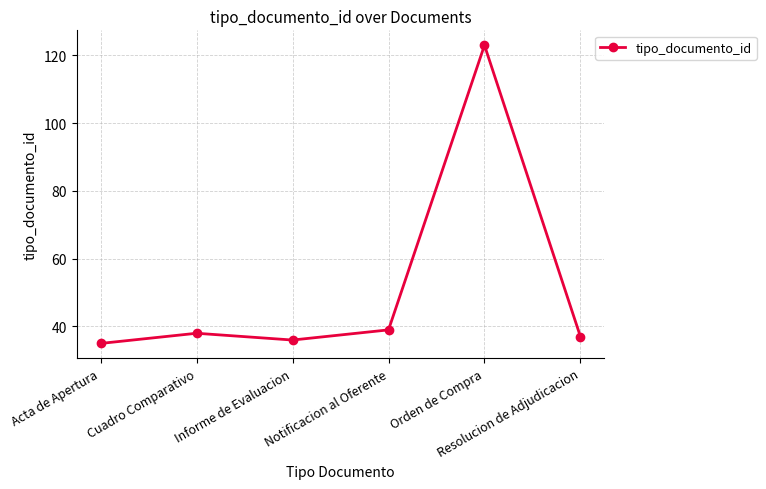

What is the ratio of the value at Informe de Evaluacion to the value at Notificacion al Oferente?

0.9